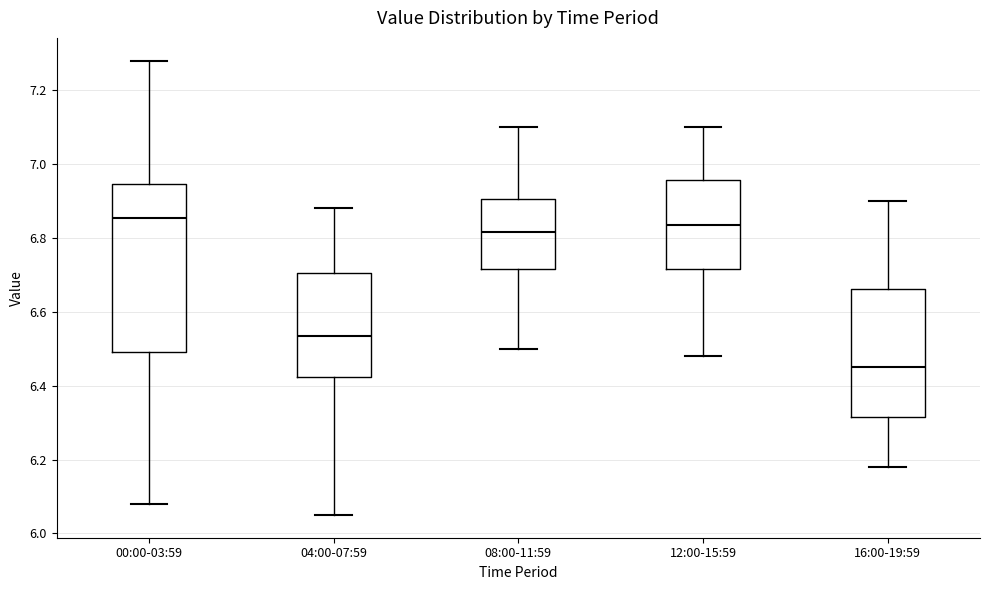

Where is the lower edge of the box for 16:00-19:59 on the y-axis? The values are not printed on the chart, so give them approximately, as read against the axis.

6.32